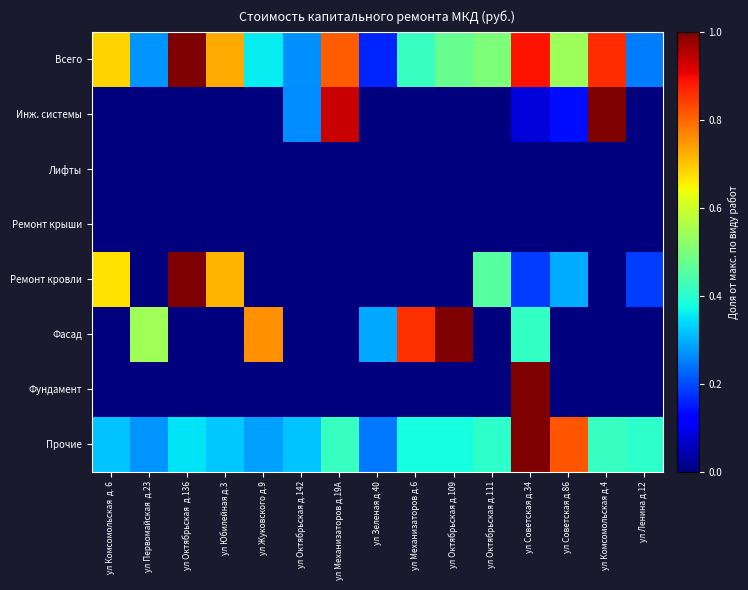

Reading left to right, transcribe all the data shown in this chart.

Всего: ул Комсомольская  д. 6=0.7	ул Первомайская  д.23=0.3	ул Октябрьская  д.136=1.0	ул Юбилейная д.3=0.7	ул Жуковского д.9=0.4	ул Октябрьская д.142=0.3	ул Механизаторов д.19А=0.8	ул Зеленая д.40=0.2	ул Механизаторов д.6=0.4	ул Октябрьская д.109=0.5	ул Октябрьская д.111=0.5	ул Советская д.34=0.9	ул Советская д.86=0.5	ул Комсомольская д.4=0.9	ул Ленина д.12=0.2
Инж. системы: ул Комсомольская  д. 6=0.0	ул Первомайская  д.23=0.0	ул Октябрьская  д.136=0.0	ул Юбилейная д.3=0.0	ул Жуковского д.9=0.0	ул Октябрьская д.142=0.3	ул Механизаторов д.19А=0.9	ул Зеленая д.40=0.0	ул Механизаторов д.6=0.0	ул Октябрьская д.109=0.0	ул Октябрьская д.111=0.0	ул Советская д.34=0.1	ул Советская д.86=0.1	ул Комсомольская д.4=1.0	ул Ленина д.12=0.0
Лифты: ул Комсомольская  д. 6=0.0	ул Первомайская  д.23=0.0	ул Октябрьская  д.136=0.0	ул Юбилейная д.3=0.0	ул Жуковского д.9=0.0	ул Октябрьская д.142=0.0	ул Механизаторов д.19А=0.0	ул Зеленая д.40=0.0	ул Механизаторов д.6=0.0	ул Октябрьская д.109=0.0	ул Октябрьская д.111=0.0	ул Советская д.34=0.0	ул Советская д.86=0.0	ул Комсомольская д.4=0.0	ул Ленина д.12=0.0
Ремонт крыши: ул Комсомольская  д. 6=0.0	ул Первомайская  д.23=0.0	ул Октябрьская  д.136=0.0	ул Юбилейная д.3=0.0	ул Жуковского д.9=0.0	ул Октябрьская д.142=0.0	ул Механизаторов д.19А=0.0	ул Зеленая д.40=0.0	ул Механизаторов д.6=0.0	ул Октябрьская д.109=0.0	ул Октябрьская д.111=0.0	ул Советская д.34=0.0	ул Советская д.86=0.0	ул Комсомольская д.4=0.0	ул Ленина д.12=0.0
Ремонт кровли: ул Комсомольская  д. 6=0.7	ул Первомайская  д.23=0.0	ул Октябрьская  д.136=1.0	ул Юбилейная д.3=0.7	ул Жуковского д.9=0.0	ул Октябрьская д.142=0.0	ул Механизаторов д.19А=0.0	ул Зеленая д.40=0.0	ул Механизаторов д.6=0.0	ул Октябрьская д.109=0.0	ул Октябрьская д.111=0.5	ул Советская д.34=0.2	ул Советская д.86=0.3	ул Комсомольская д.4=0.0	ул Ленина д.12=0.2
Фасад: ул Комсомольская  д. 6=0.0	ул Первомайская  д.23=0.5	ул Октябрьская  д.136=0.0	ул Юбилейная д.3=0.0	ул Жуковского д.9=0.8	ул Октябрьская д.142=0.0	ул Механизаторов д.19А=0.0	ул Зеленая д.40=0.3	ул Механизаторов д.6=0.9	ул Октябрьская д.109=1.0	ул Октябрьская д.111=0.0	ул Советская д.34=0.4	ул Советская д.86=0.0	ул Комсомольская д.4=0.0	ул Ленина д.12=0.0
Фундамент: ул Комсомольская  д. 6=0.0	ул Первомайская  д.23=0.0	ул Октябрьская  д.136=0.0	ул Юбилейная д.3=0.0	ул Жуковского д.9=0.0	ул Октябрьская д.142=0.0	ул Механизаторов д.19А=0.0	ул Зеленая д.40=0.0	ул Механизаторов д.6=0.0	ул Октябрьская д.109=0.0	ул Октябрьская д.111=0.0	ул Советская д.34=1.0	ул Советская д.86=0.0	ул Комсомольская д.4=0.0	ул Ленина д.12=0.0
Прочие: ул Комсомольская  д. 6=0.3	ул Первомайская  д.23=0.3	ул Октябрьская  д.136=0.4	ул Юбилейная д.3=0.3	ул Жуковского д.9=0.3	ул Октябрьская д.142=0.3	ул Механизаторов д.19А=0.4	ул Зеленая д.40=0.2	ул Механизаторов д.6=0.4	ул Октябрьская д.109=0.4	ул Октябрьская д.111=0.4	ул Советская д.34=1.0	ул Советская д.86=0.8	ул Комсомольская д.4=0.4	ул Ленина д.12=0.4